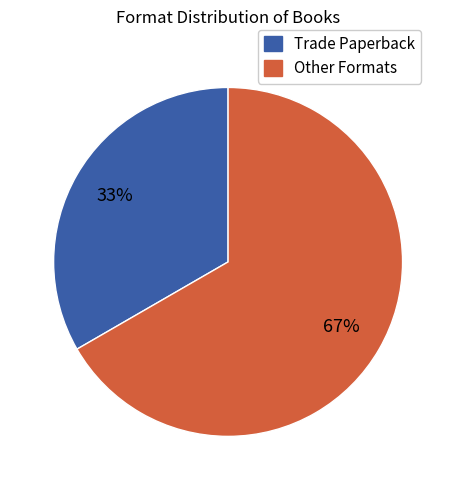

Is there a majority slice in this chart?

Yes